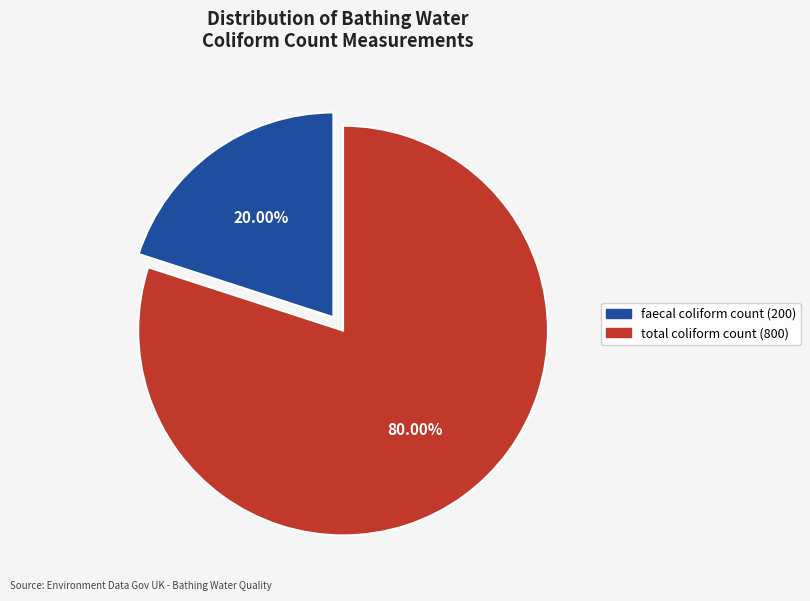

True or false: total coliform count (800) accounts for 80% of the total.

True